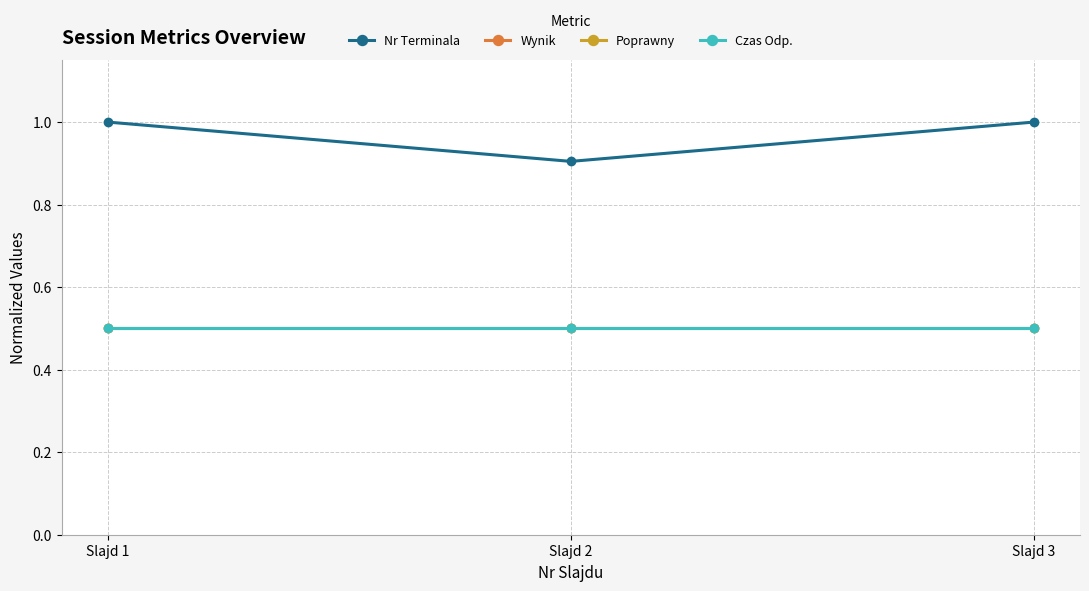

The value of Czas Odp. at Slajd 2 is 0.9. True or false?

False